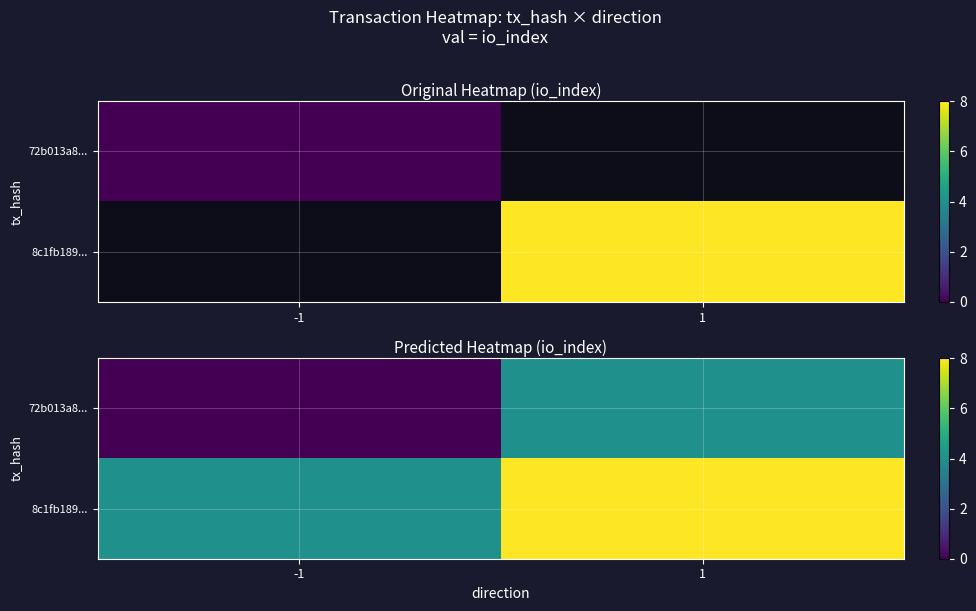

Between 1 and -1, which is larger?

1